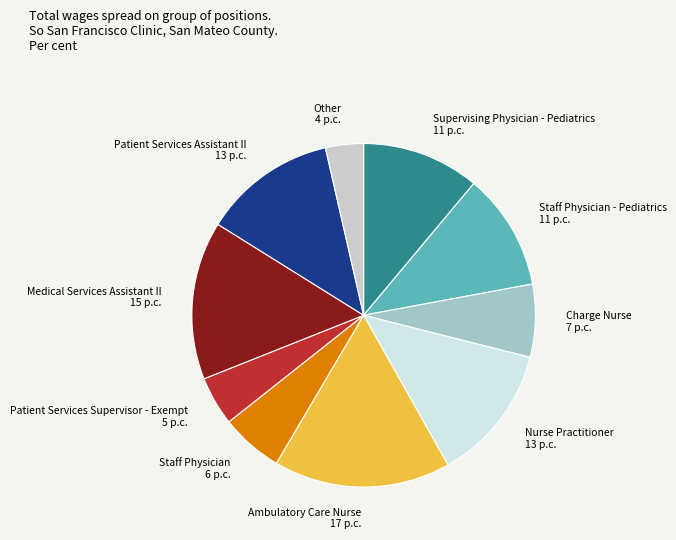

True or false: Other accounts for 4% of the total.

True